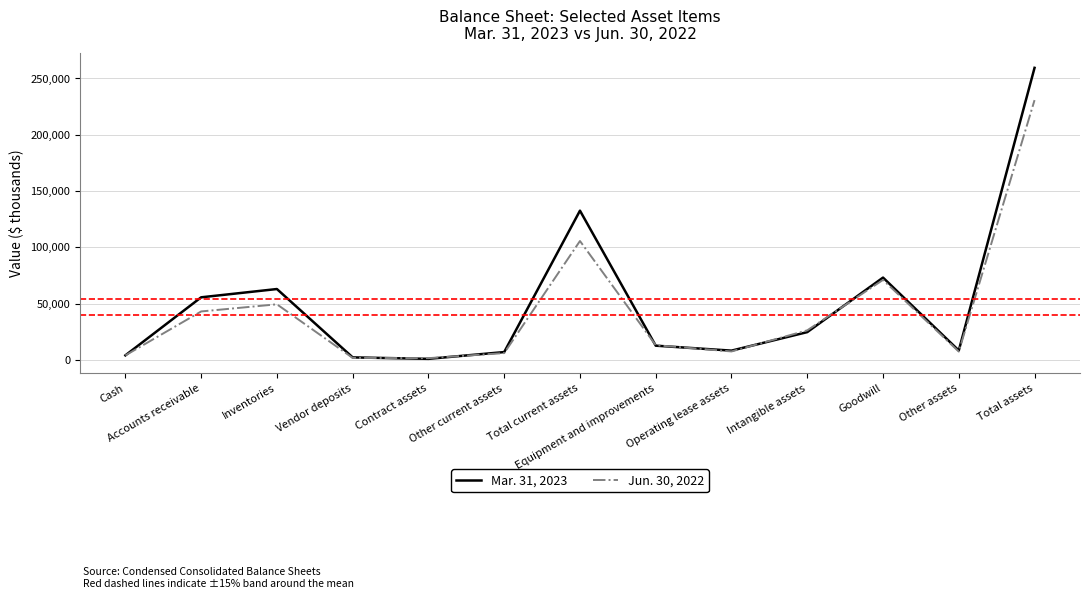

How many interior local peaks does the Jun. 30, 2022 series have?

3